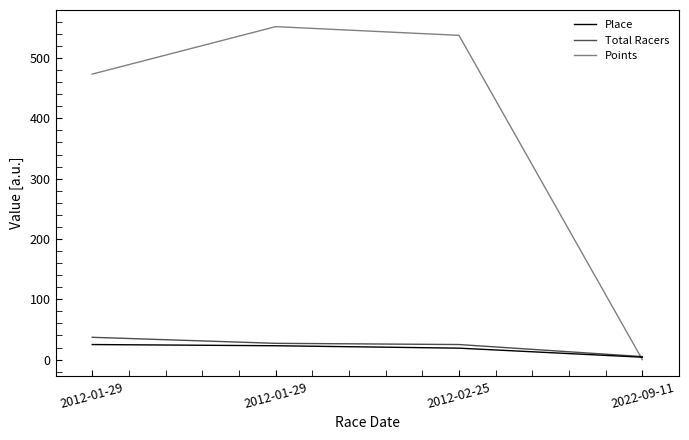

How many lines are shown in the chart?

3